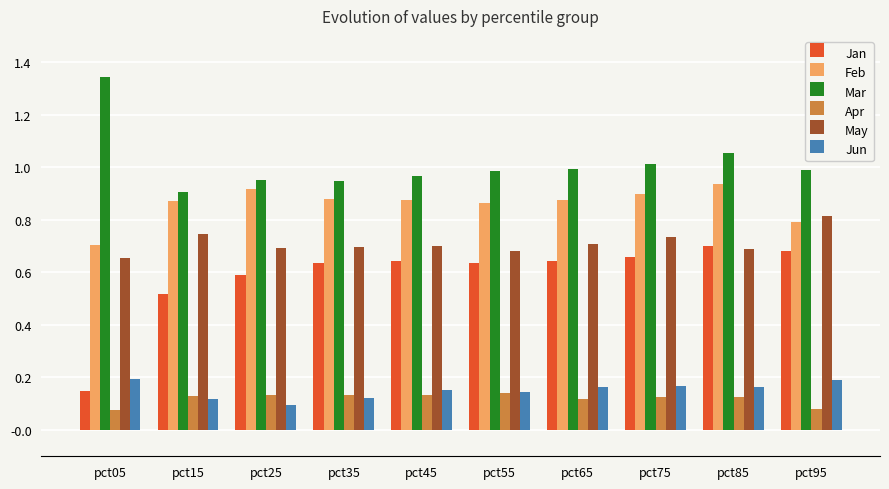

What is the sum of the May values at pct15 and pct55?

1.4